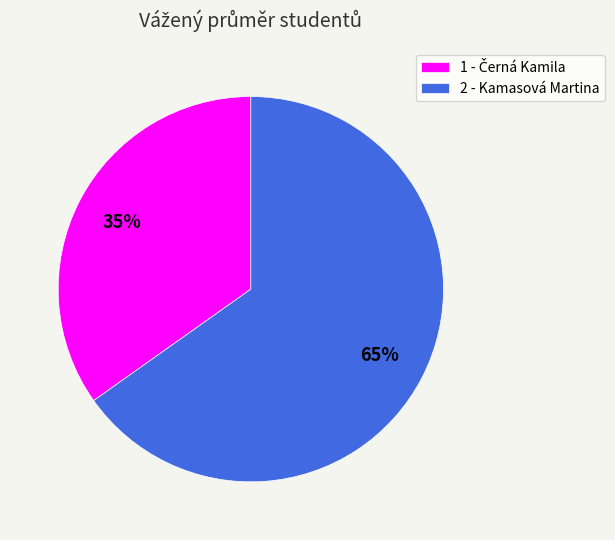

To the nearest percent, what is the average slice percentage?

50%